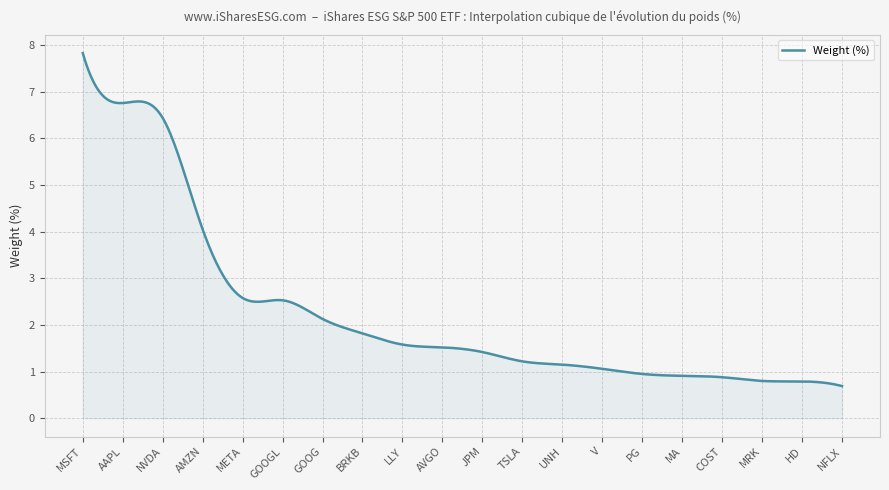

Does the chart have visible grid lines?

Yes